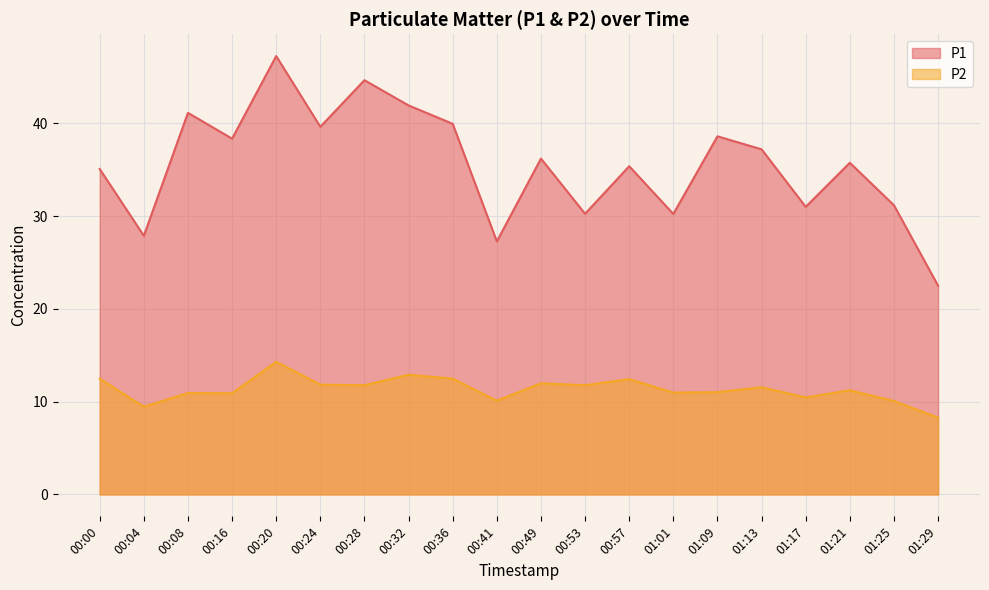

Which series changed the most between 00:24 and 01:25?

P1